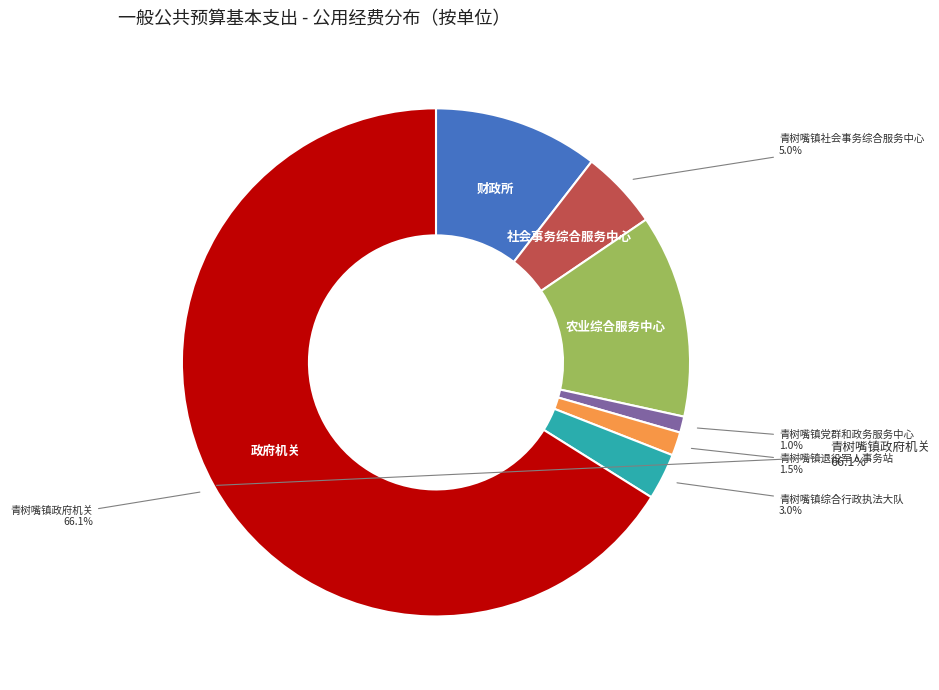

Does any single category account for the majority?

Yes